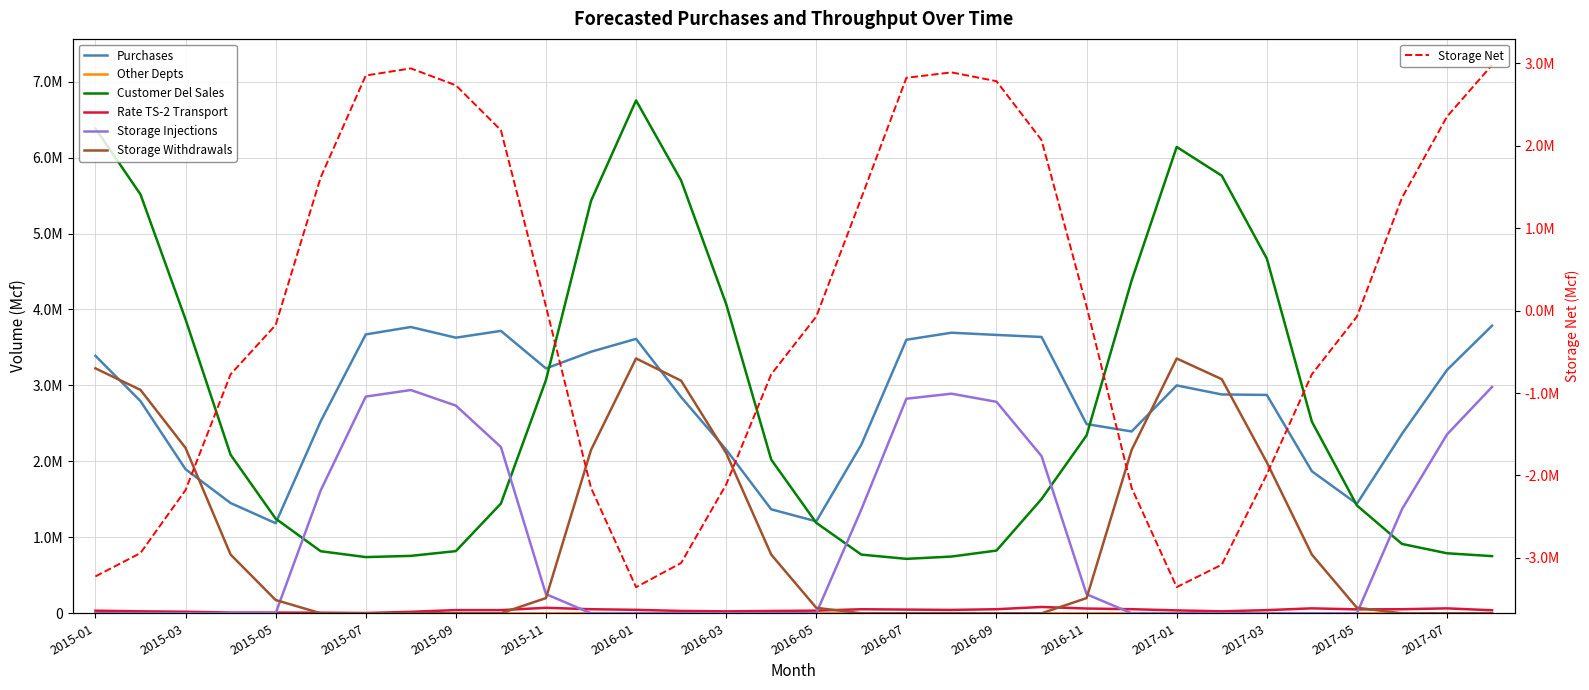

What is the difference between the Other Depts values at 2015-12 and 2016-05?

1265